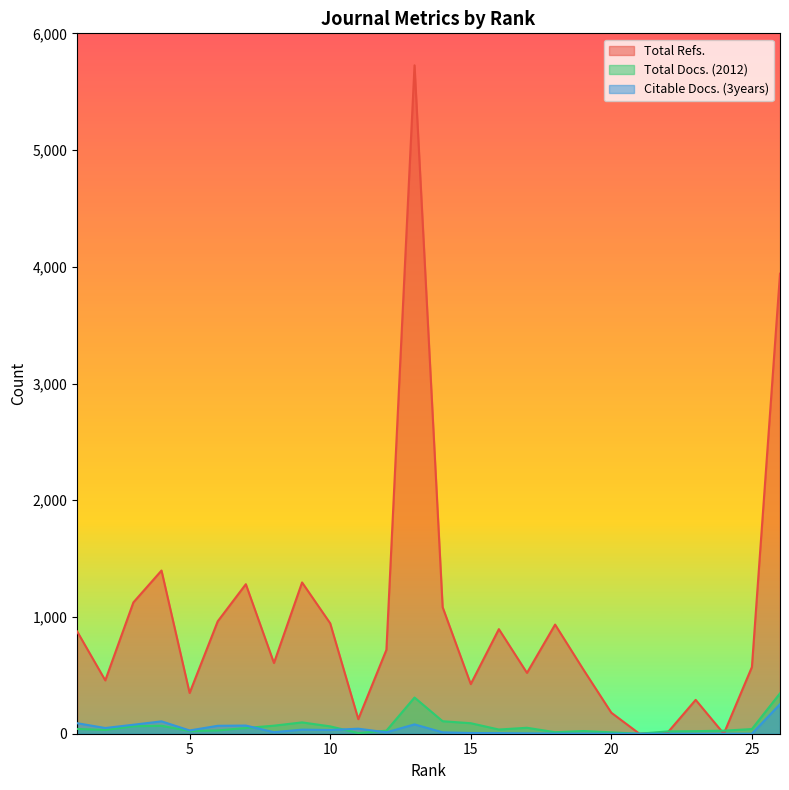

Reading left to right, list all the values displayed in this chart.

Total Refs.: 1=876	2=457	3=1125	4=1398	5=349	6=963	7=1281	8=606	9=1296	10=946	11=125	12=719	13=5726	14=1084	15=425	16=896	17=521	18=935	19=552	20=180	21=0	22=9	23=290	24=0	25=571	26=3941
Total Docs. (2012): 1=41	2=32	3=64	4=68	5=23	6=28	7=49	8=69	9=97	10=63	11=6	12=26	13=310	14=107	15=90	16=36	17=51	18=13	19=23	20=12	21=0	22=20	23=22	24=26	25=40	26=346
Citable Docs. (3years): 1=90	2=49	3=77	4=106	5=28	6=68	7=70	8=13	9=35	10=32	11=43	12=12	13=80	14=12	15=6	16=5	17=3	18=1	19=1	20=0	21=0	22=0	23=0	24=0	25=0	26=253